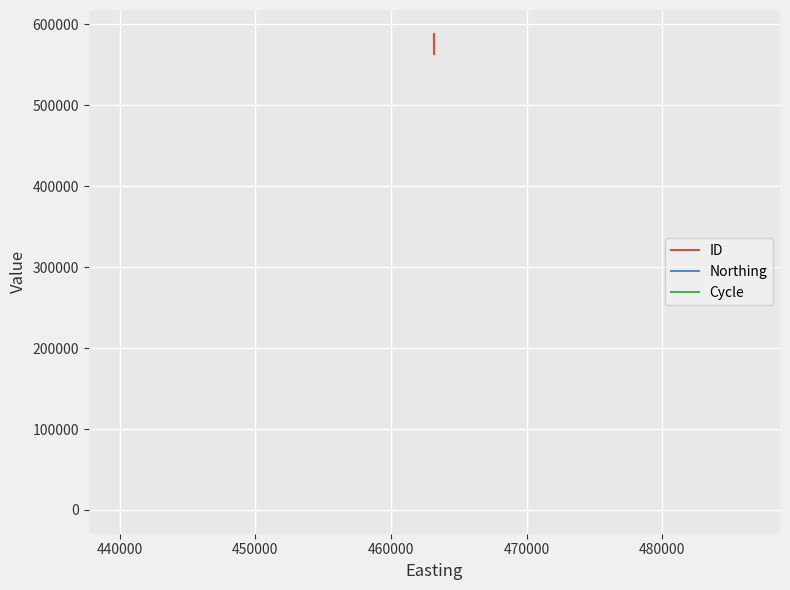

True or false: Northing and ID cross at least once.

False